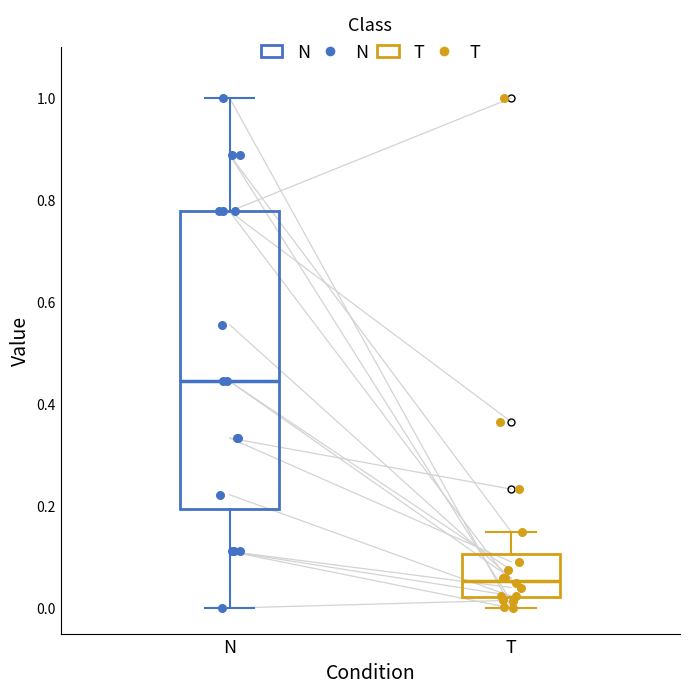

Which box has the lowest median line?

T